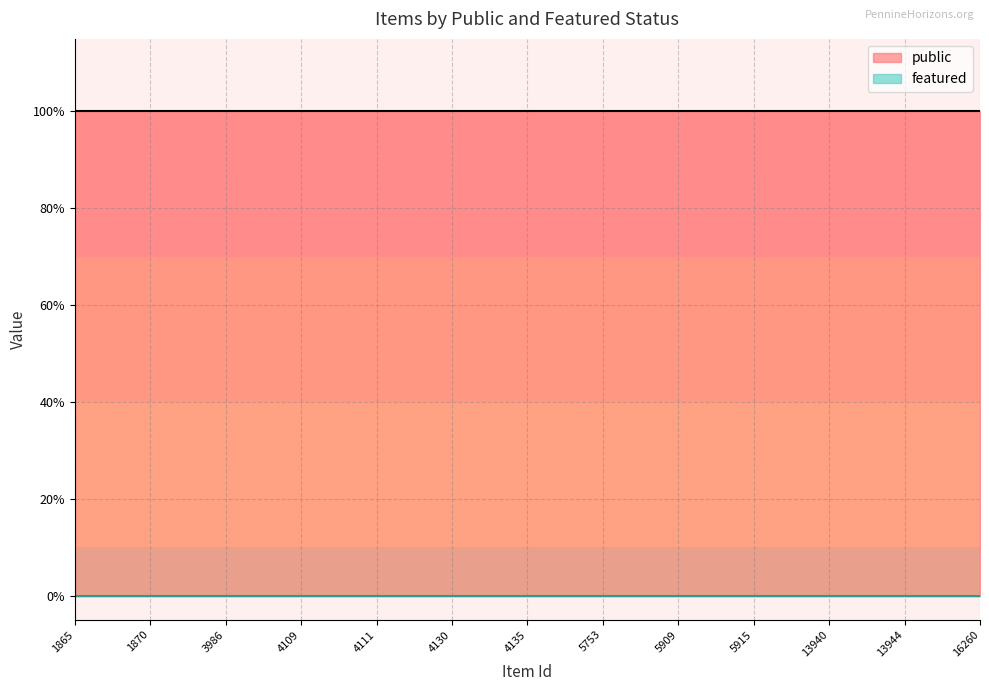

Is the value of public at 1871 greater than the value of featured at 14714?

Yes